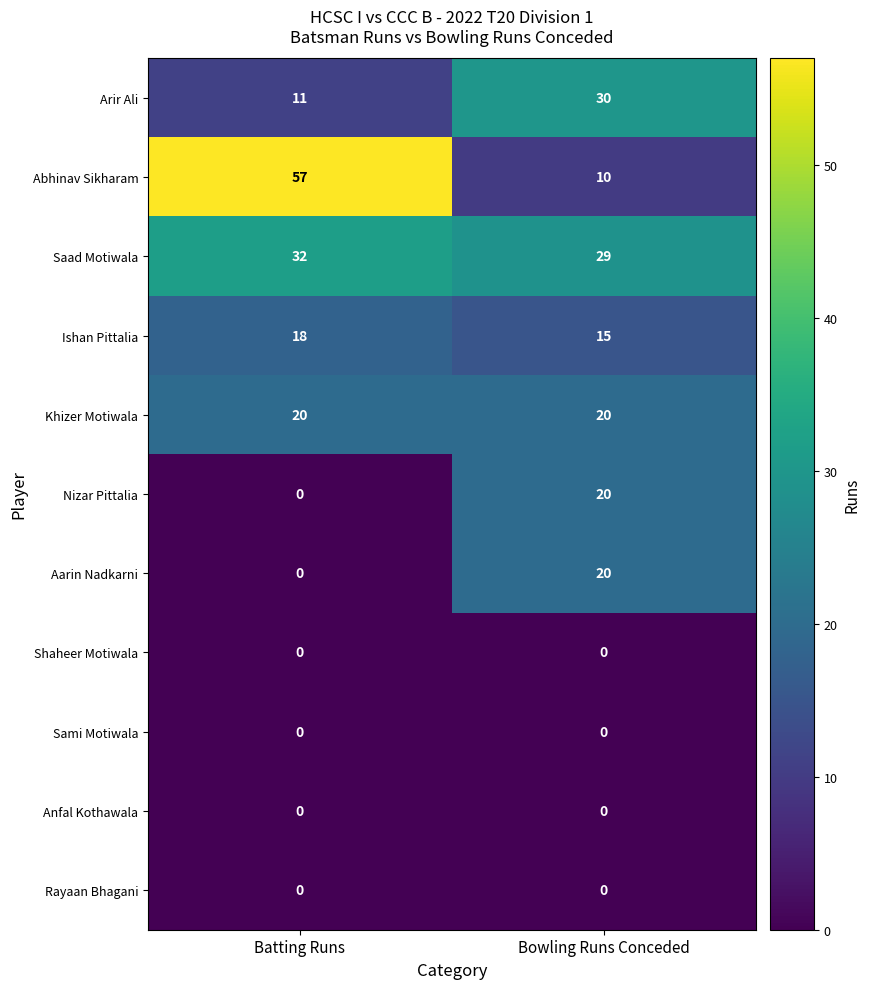

Is it true that Abhinav Sikharam equals 4 at Bowling Runs Conceded?

False